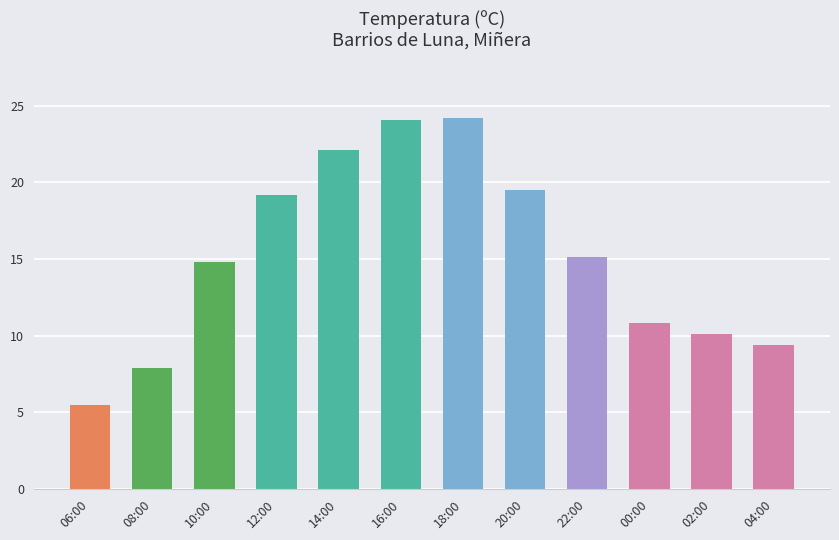

Is it true that the value at 12:00 is 32.4?

False